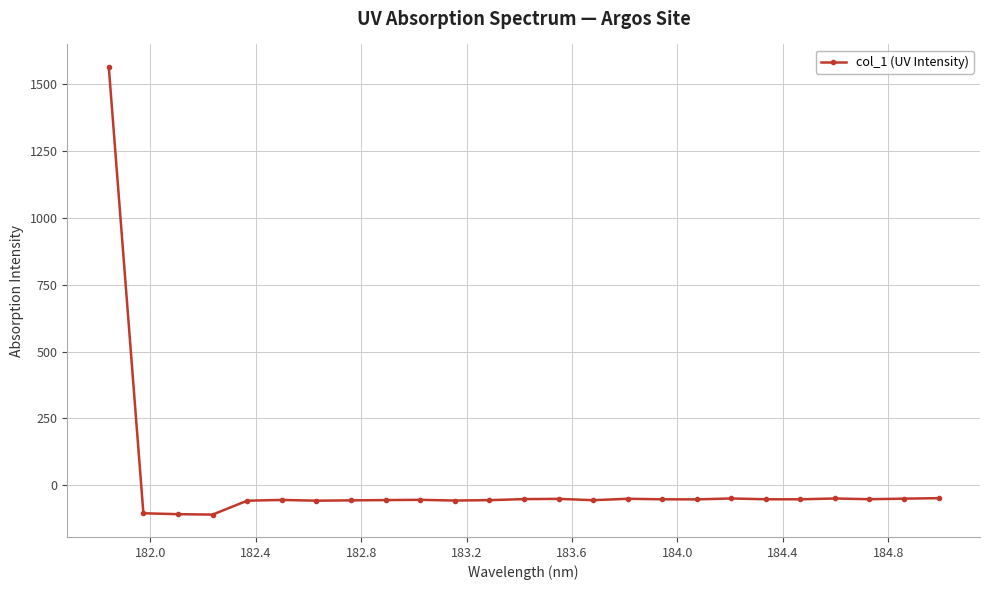

What is the sum of all values?

105.7